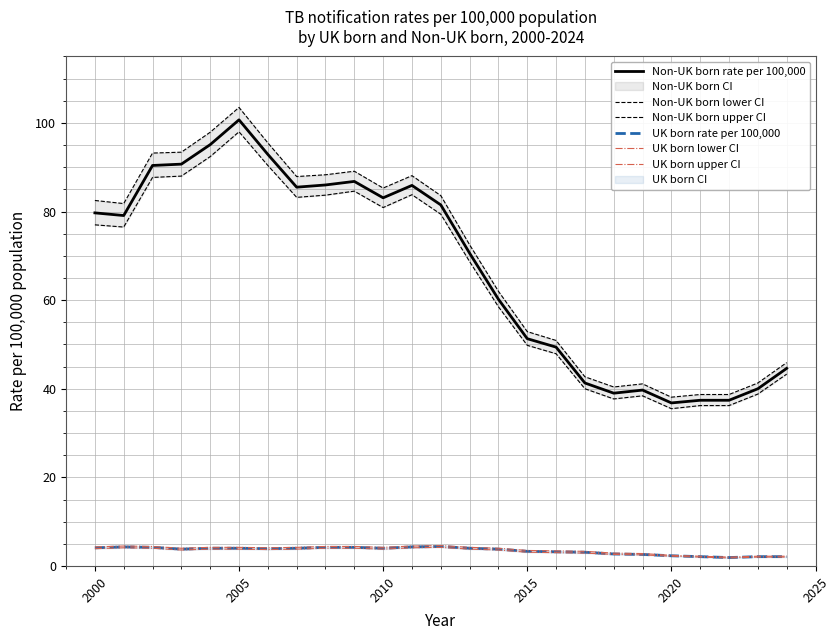

True or false: Non-UK born rate per 100,000 and UK born lower CI intersect in this chart.

False